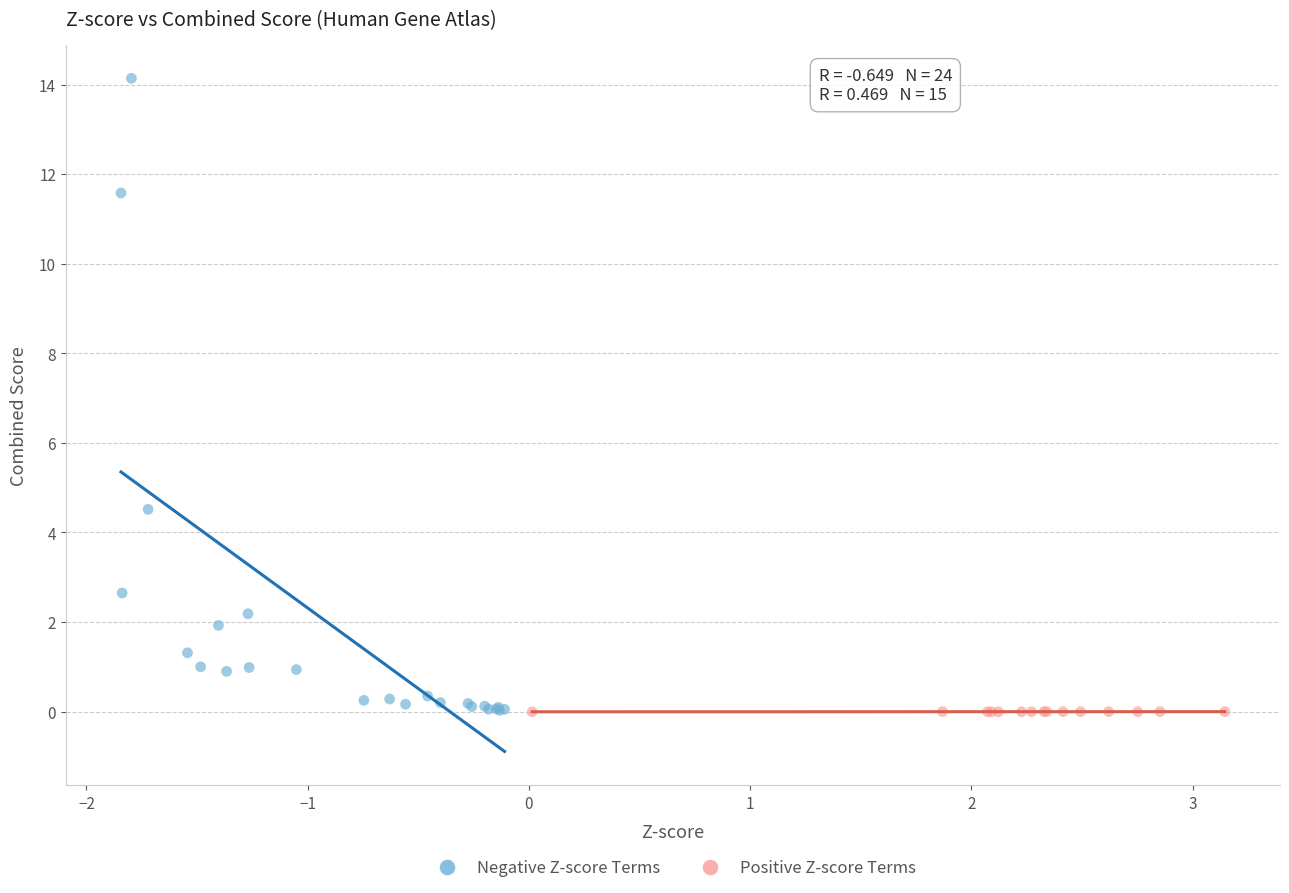

Which series reaches the maximum Y coordinate?

Negative Z-score Terms